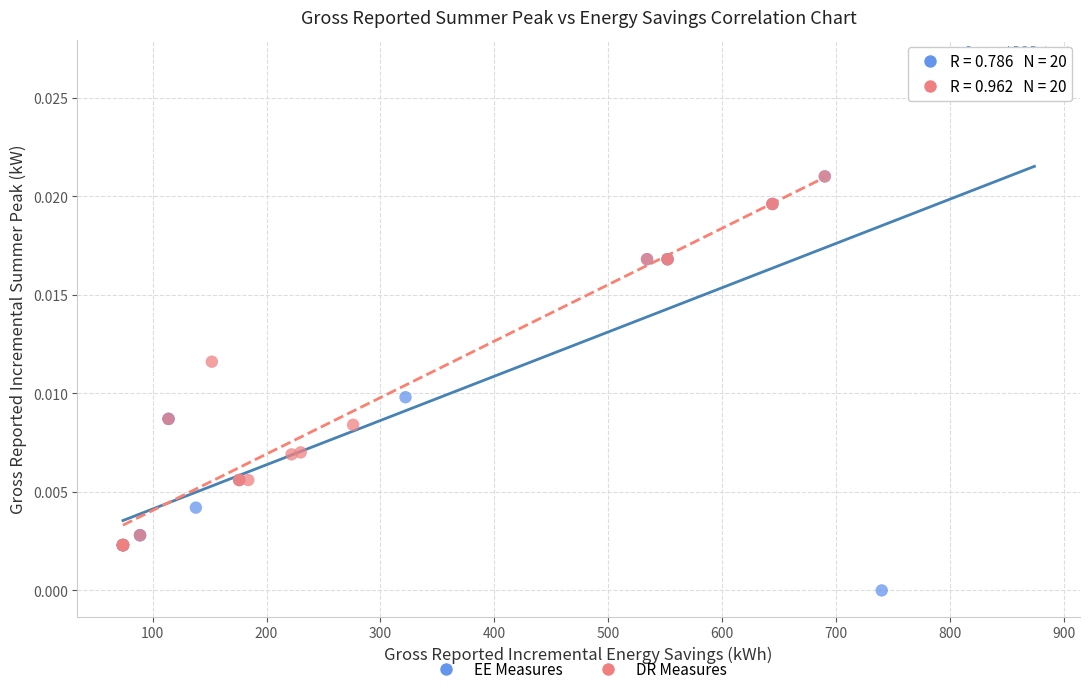

What are all the series names shown in the legend?

EE Measures, DR Measures